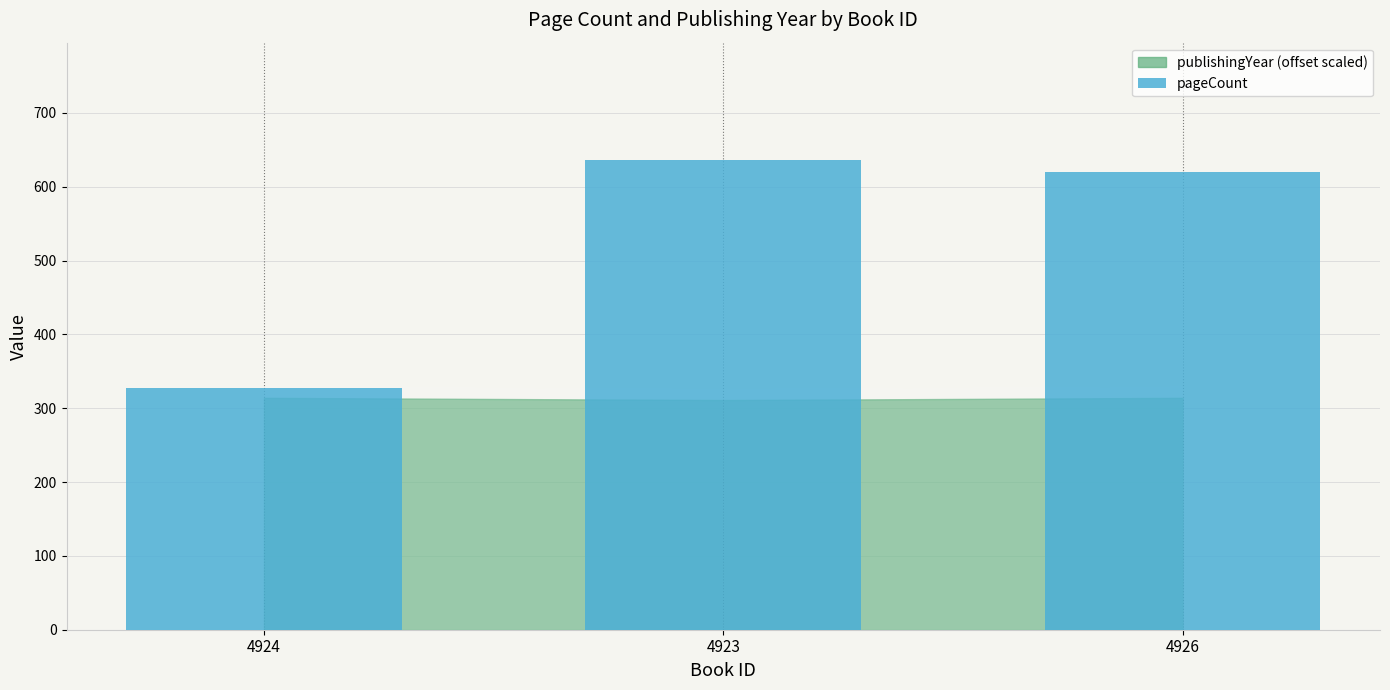

What is the label of the 3rd bar from the right?

4924